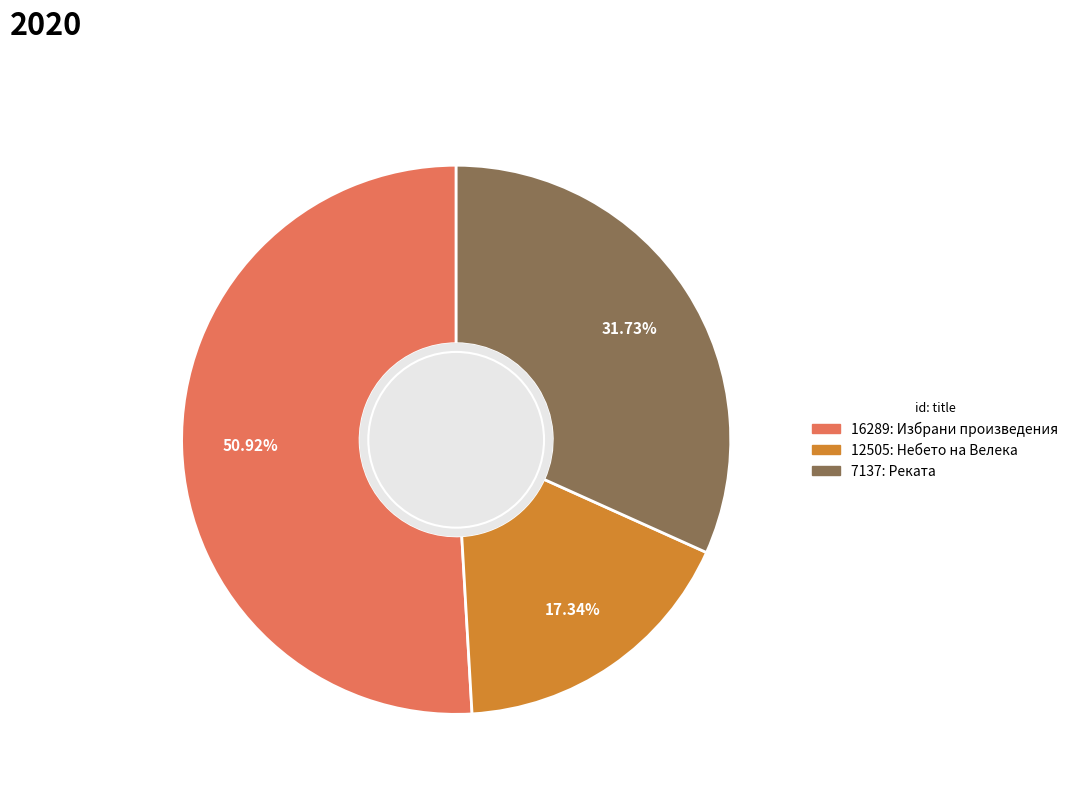

What is the largest slice in the pie chart?

16289